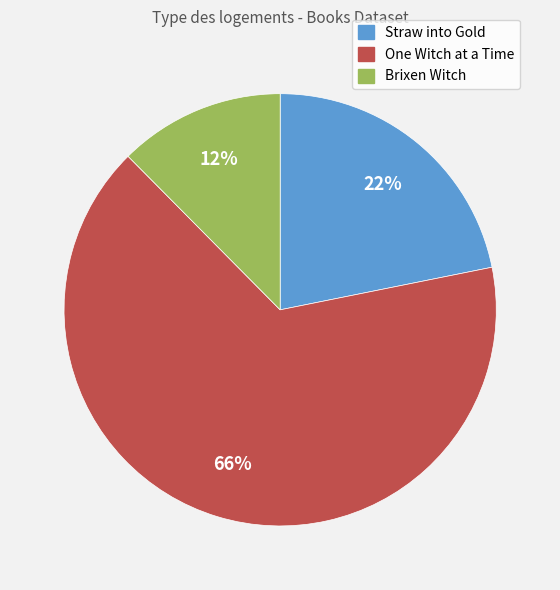

Combined, do Brixen Witch and Straw into Gold account for over 50%?

No